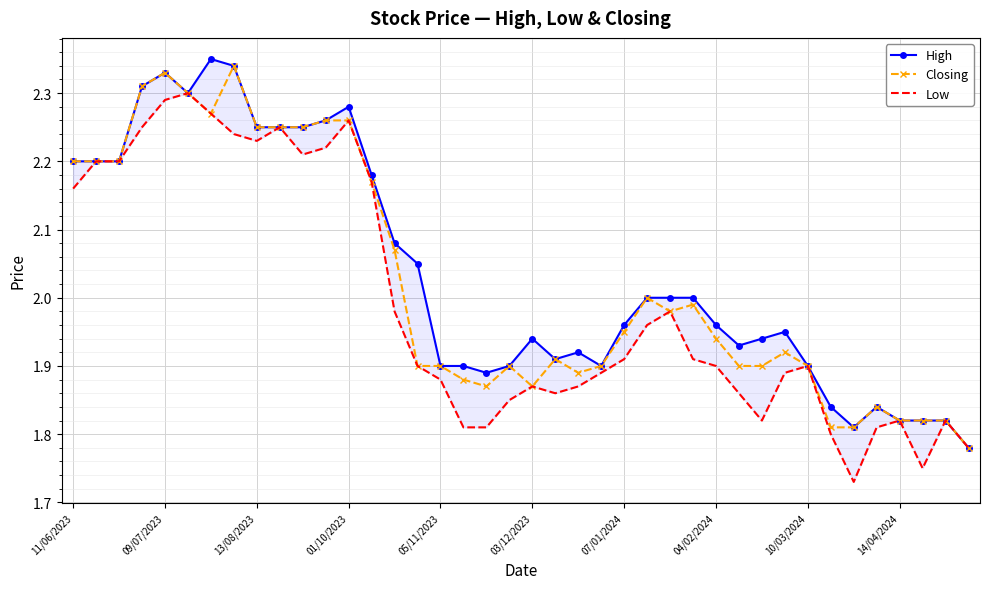

True or false: Closing has more than 0 interior local peaks.

True